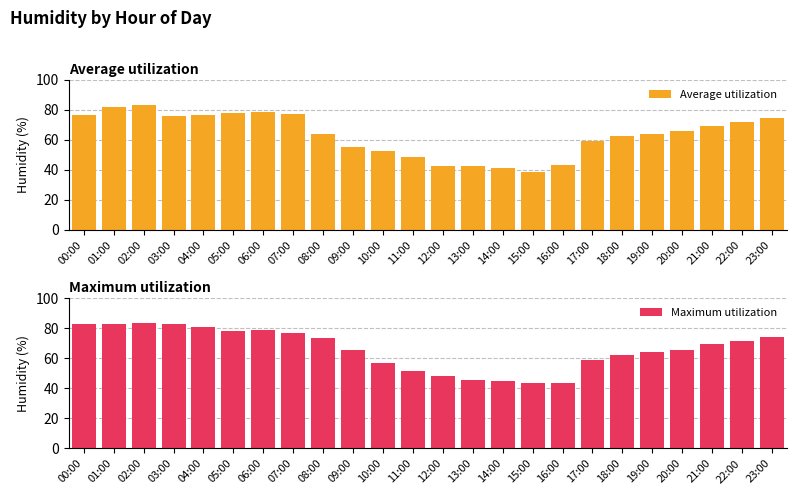

Between 16:00 and 21:00, which is larger?

21:00